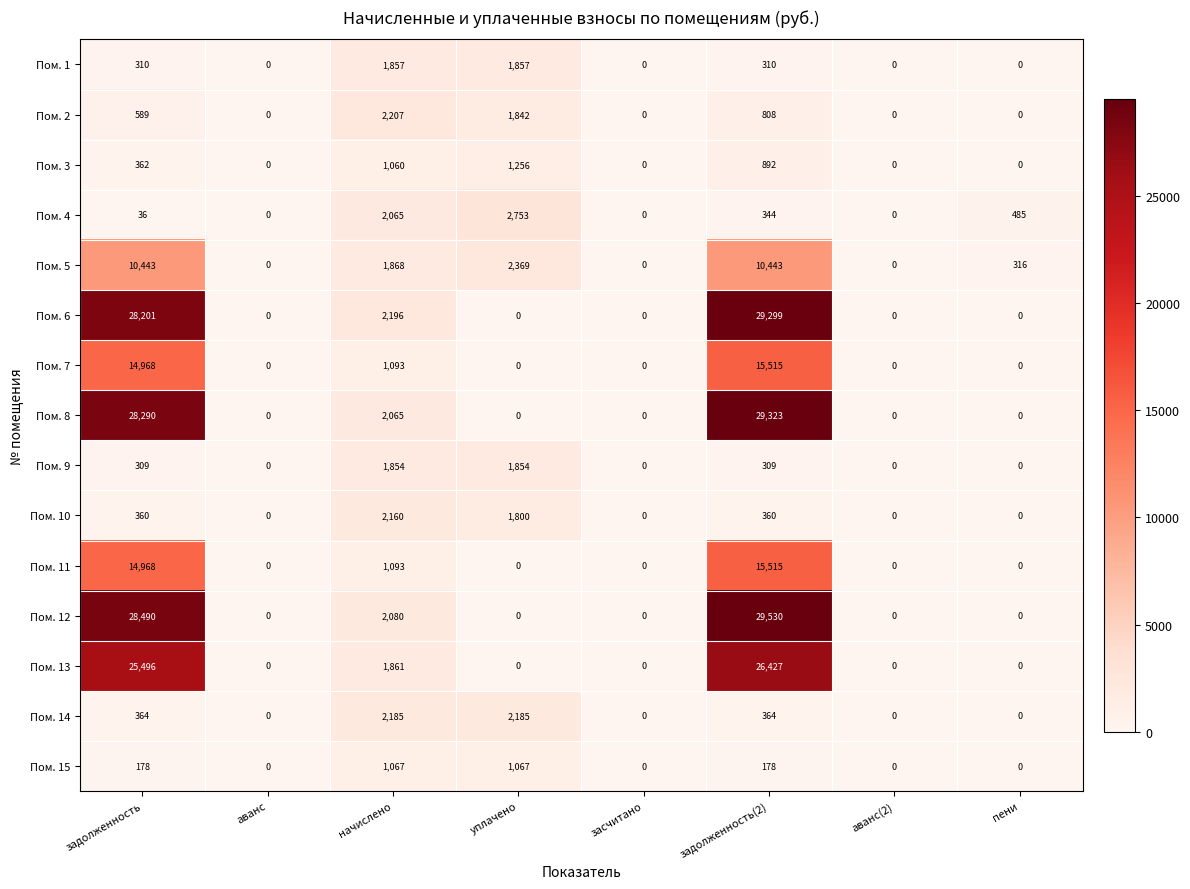

Between начислено and аванс(2), which series saw the biggest shift?

Пом. 2